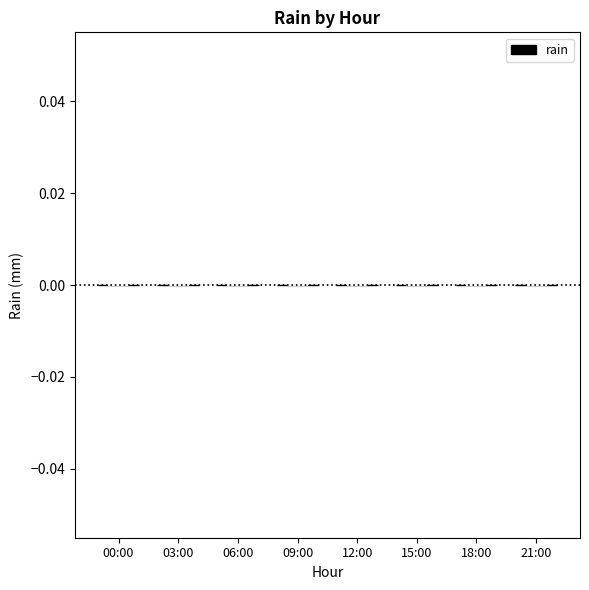

Reading left to right, read every violin against the y-axis: where its median line is, and the lowest and highest points it reaches. The values are not printed on the chart, so give them approximately, as read against the axis.

00:00: median line 0, lowest point 0, highest point 0
03:00: median line 0, lowest point 0, highest point 0
06:00: median line 0, lowest point 0, highest point 0
09:00: median line 0, lowest point 0, highest point 0
12:00: median line 0, lowest point 0, highest point 0
15:00: median line 0, lowest point 0, highest point 0
18:00: median line 0, lowest point 0, highest point 0
21:00: median line 0, lowest point 0, highest point 0